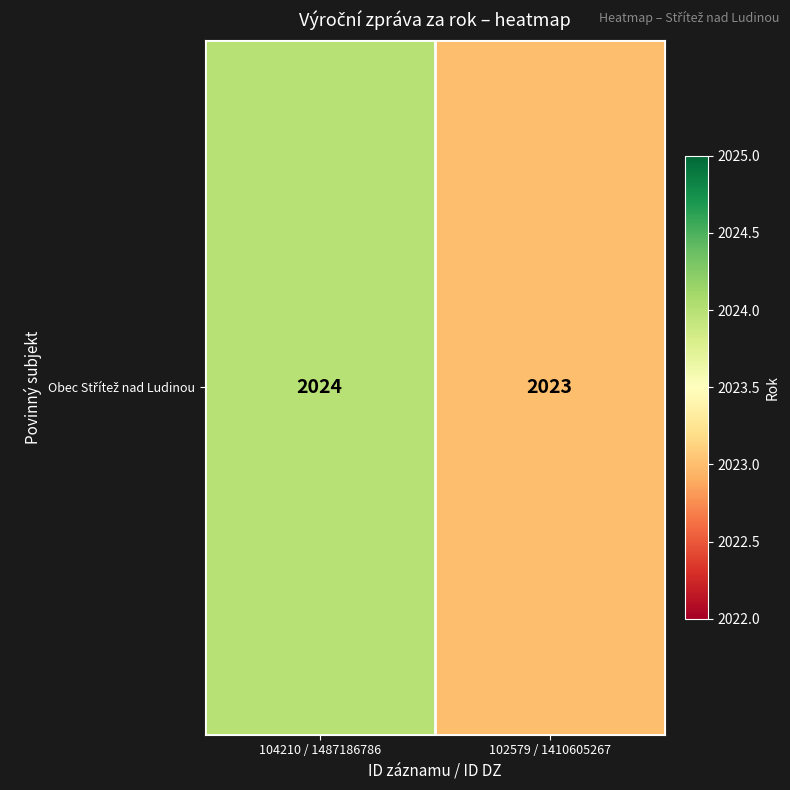

Count the values in the range 2023 to 2024.

2